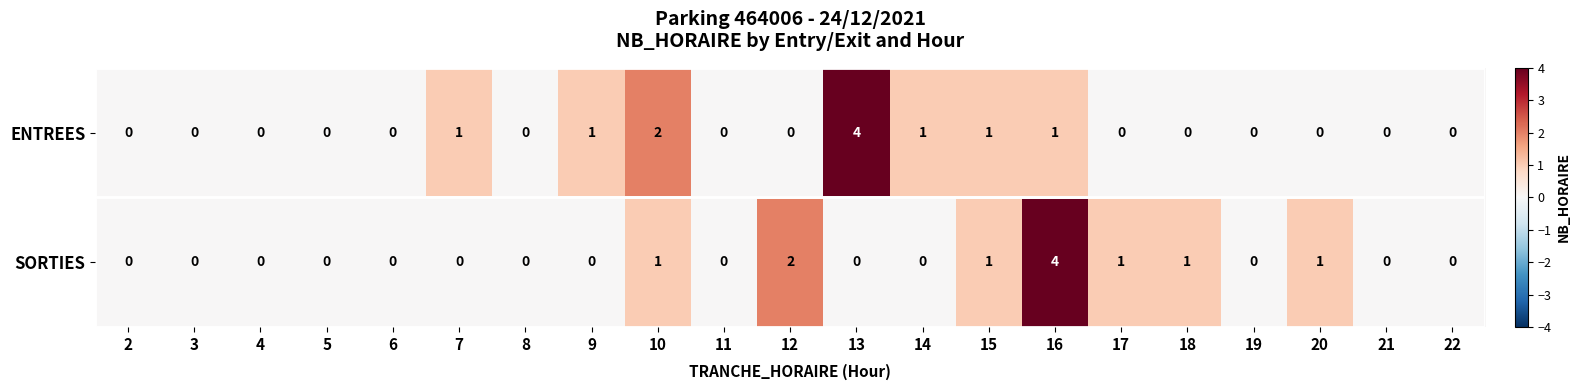

Rank the series at 16 from lowest to highest value.

ENTREES, SORTIES